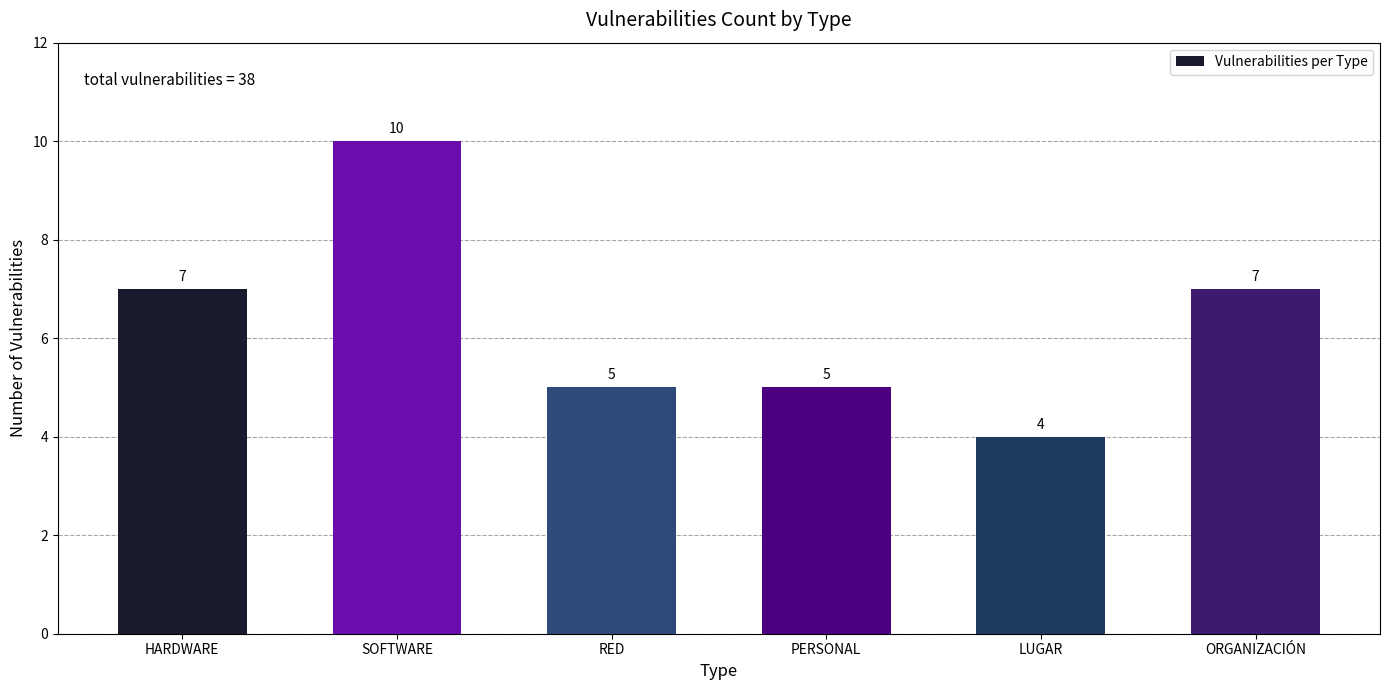

Reading left to right, extract all data points from this chart.

7	10	5	5	4	7